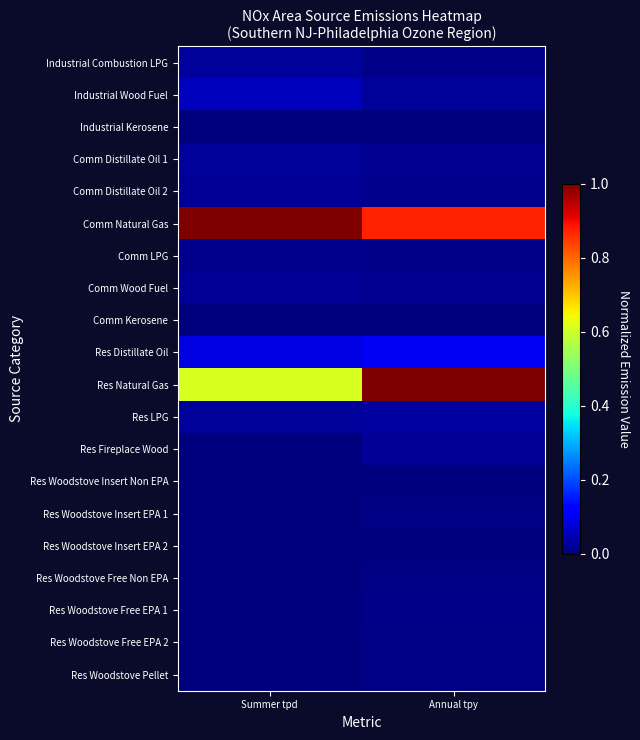

Reading left to right, extract all data points from this chart.

Industrial Combustion LPG: Summer tpd=0.0	Annual tpy=0.0
Industrial Wood Fuel: Summer tpd=0.1	Annual tpy=0.0
Industrial Kerosene: Summer tpd=0.0	Annual tpy=0.0
Comm Distillate Oil 1: Summer tpd=0.0	Annual tpy=0.0
Comm Distillate Oil 2: Summer tpd=0.0	Annual tpy=0.0
Comm Natural Gas: Summer tpd=1.0	Annual tpy=0.9
Comm LPG: Summer tpd=0.0	Annual tpy=0.0
Comm Wood Fuel: Summer tpd=0.0	Annual tpy=0.0
Comm Kerosene: Summer tpd=0.0	Annual tpy=0.0
Res Distillate Oil: Summer tpd=0.1	Annual tpy=0.1
Res Natural Gas: Summer tpd=0.6	Annual tpy=1.0
Res LPG: Summer tpd=0.0	Annual tpy=0.0
Res Fireplace Wood: Summer tpd=0.0	Annual tpy=0.0
Res Woodstove Insert Non EPA: Summer tpd=0.0	Annual tpy=0.0
Res Woodstove Insert EPA 1: Summer tpd=0.0	Annual tpy=0.0
Res Woodstove Insert EPA 2: Summer tpd=0.0	Annual tpy=0.0
Res Woodstove Free Non EPA: Summer tpd=0.0	Annual tpy=0.0
Res Woodstove Free EPA 1: Summer tpd=0.0	Annual tpy=0.0
Res Woodstove Free EPA 2: Summer tpd=0.0	Annual tpy=0.0
Res Woodstove Pellet: Summer tpd=0.0	Annual tpy=0.0